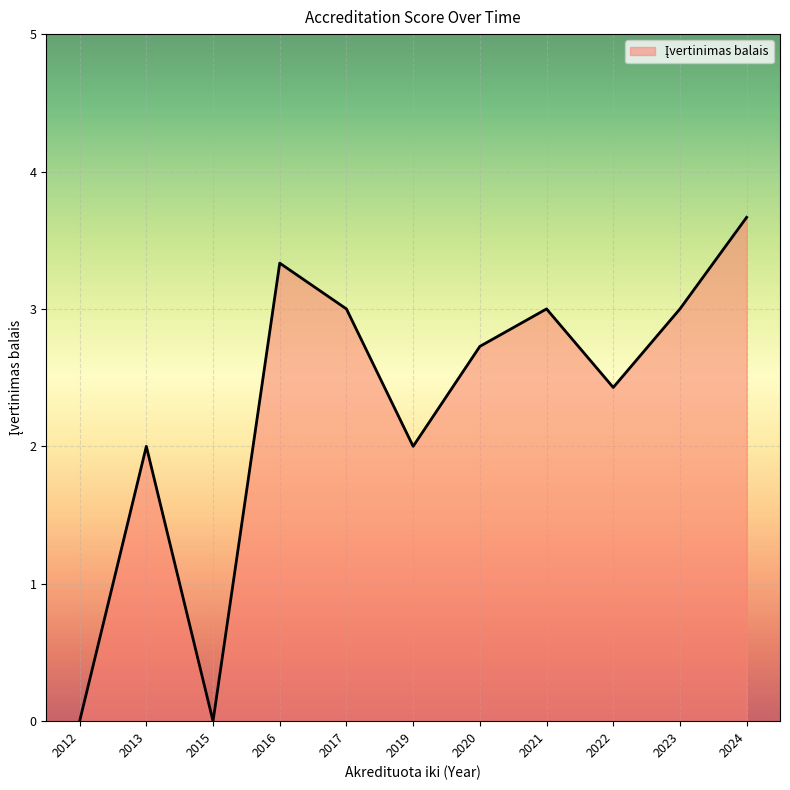

What is the average value?

2.3